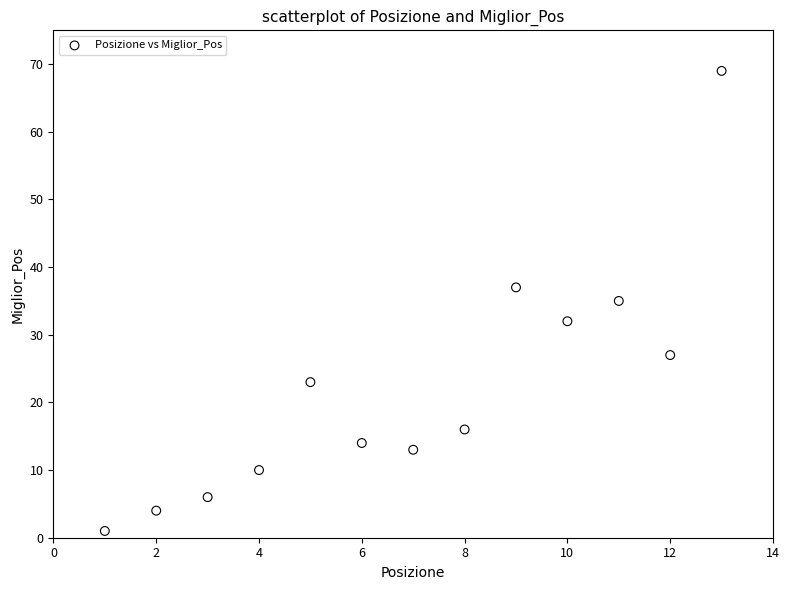

What is the range of Y values (max minus min)?

68